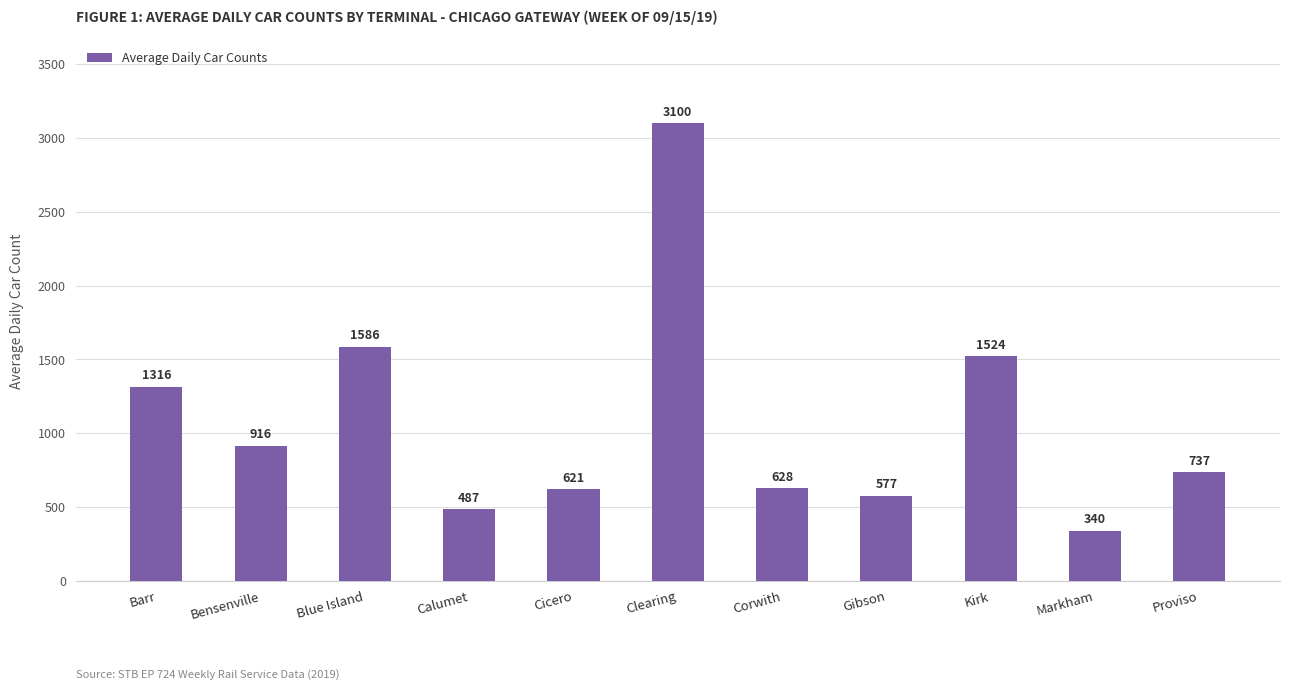

List the labels in order of value, smallest first.

Markham, Calumet, Gibson, Cicero, Corwith, Proviso, Bensenville, Barr, Kirk, Blue Island, Clearing